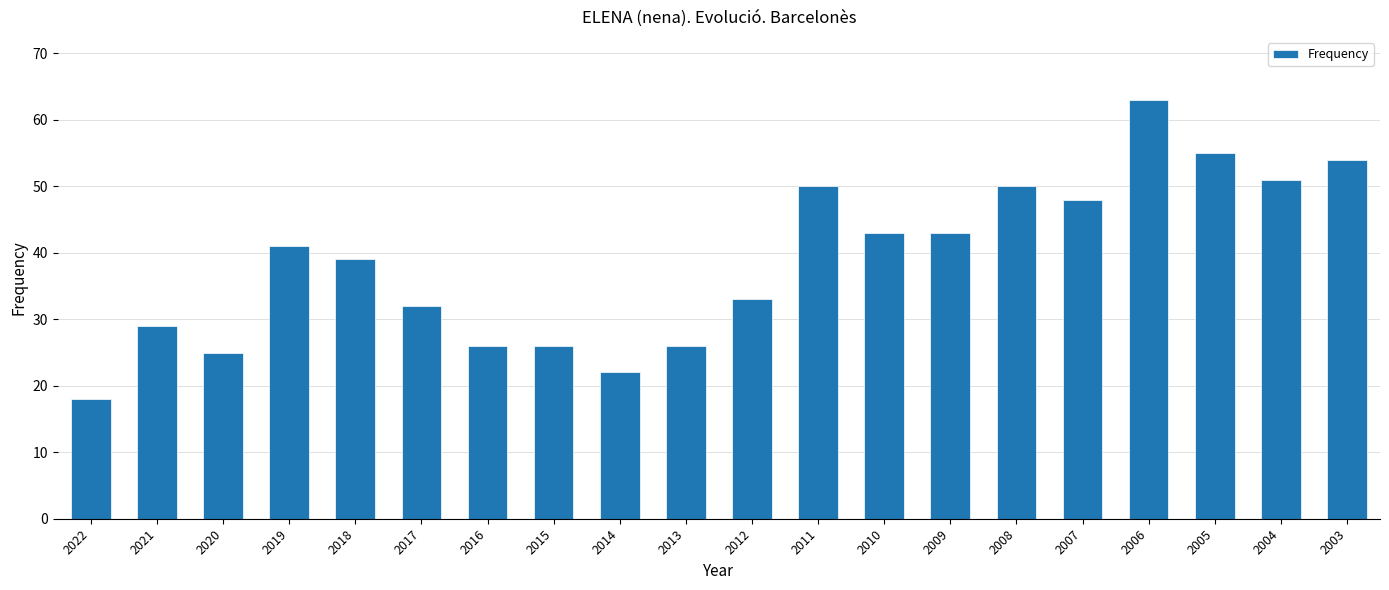

Reading left to right, extract all data points from this chart.

18	29	25	41	39	32	26	26	22	26	33	50	43	43	50	48	63	55	51	54